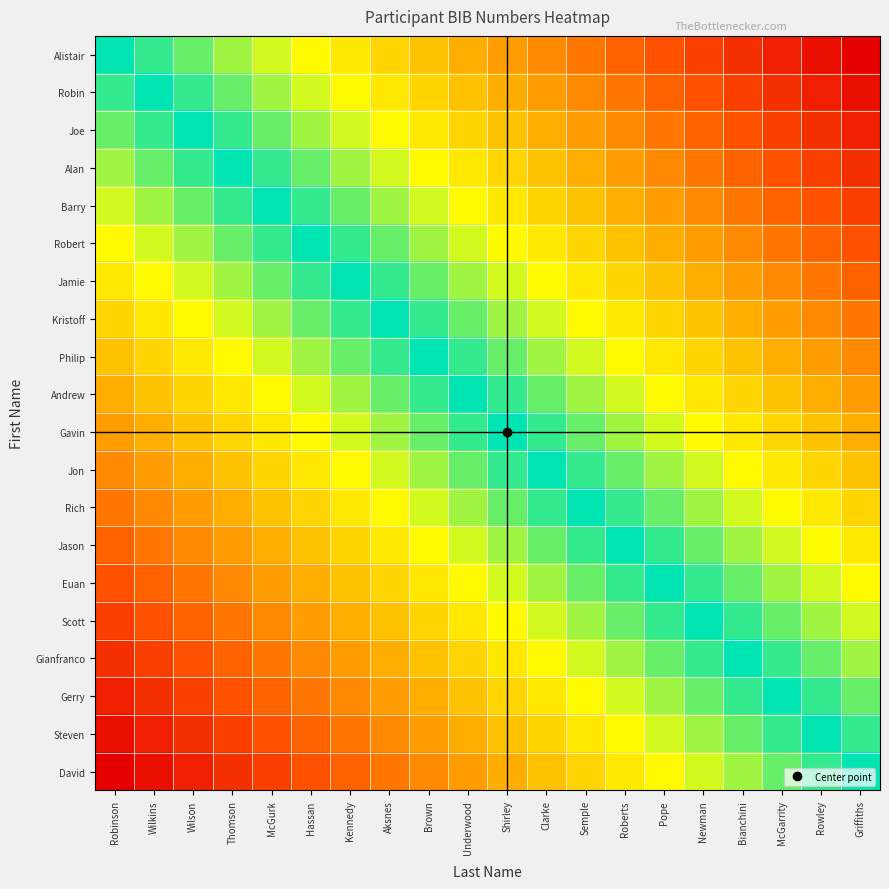

How many data points does each series have?

20